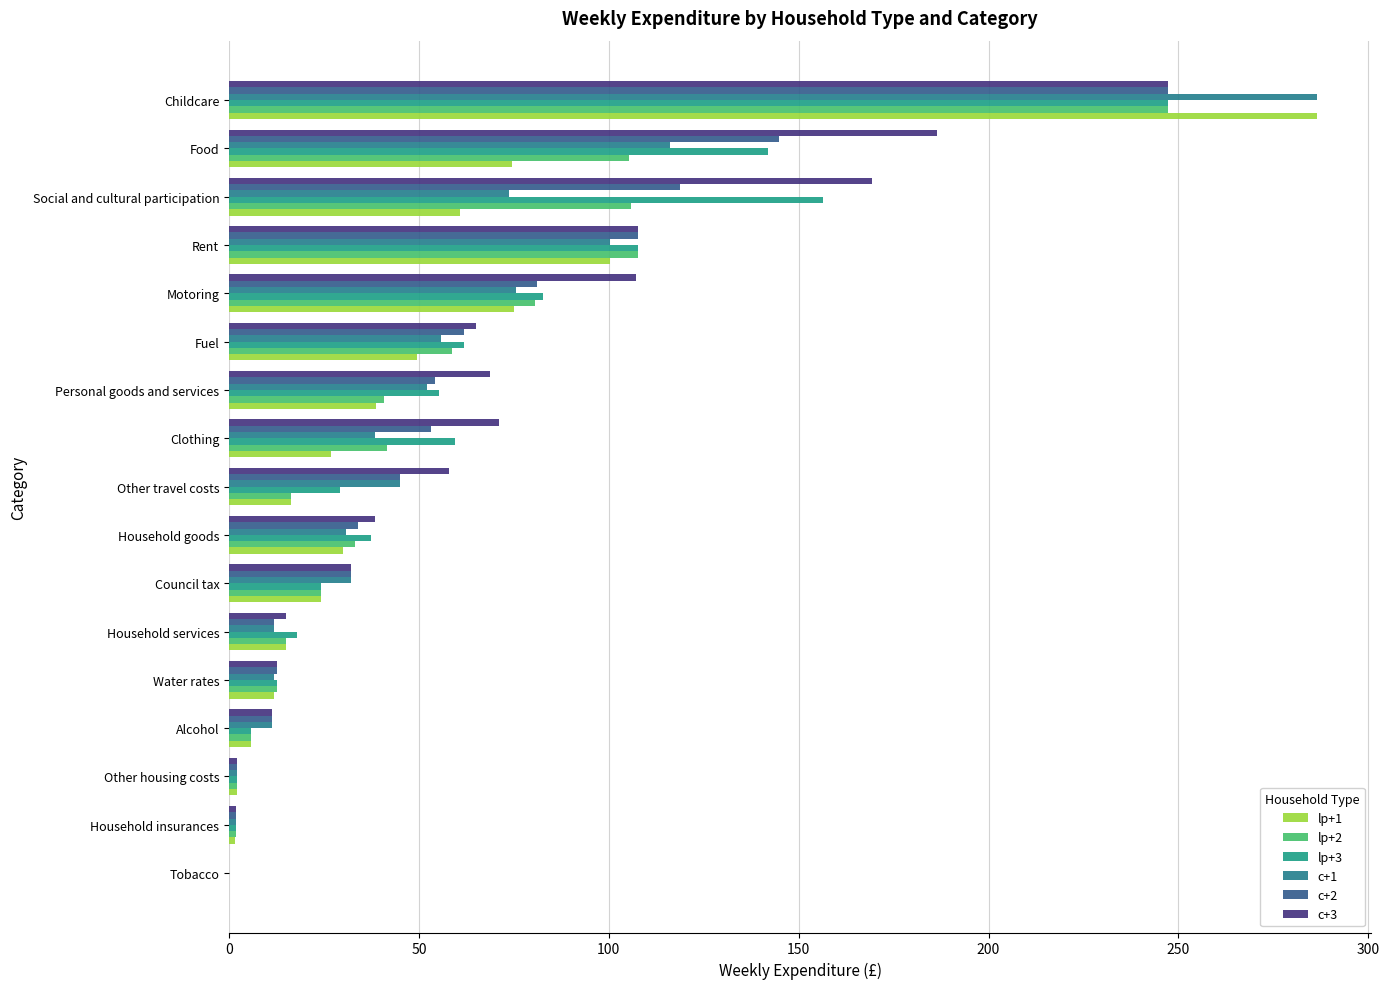

What is the difference between the second highest and minimum values in the c+1 series?

116.1